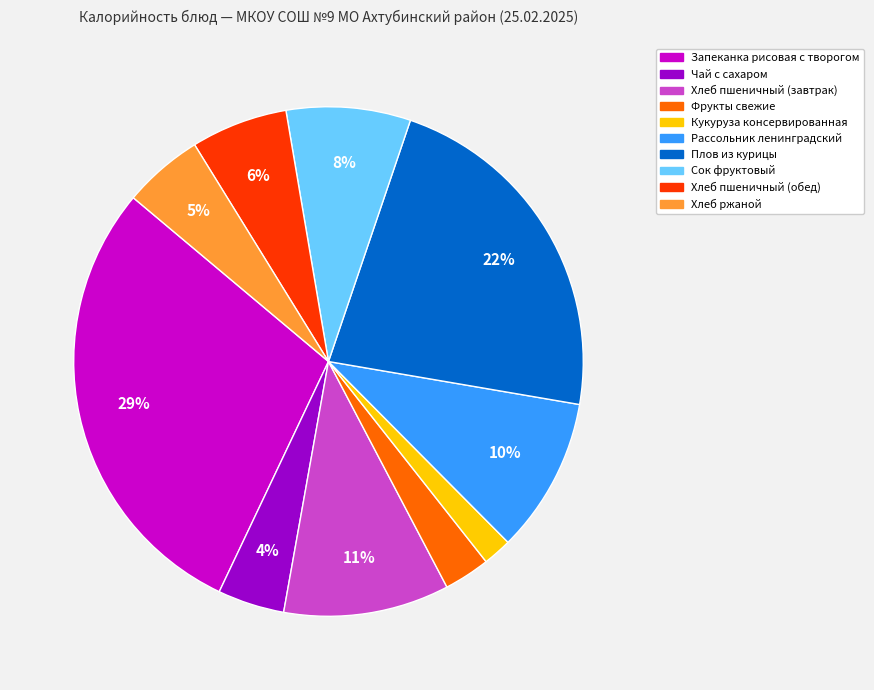

Is it true that Хлеб ржаной is 5% of the pie?

True